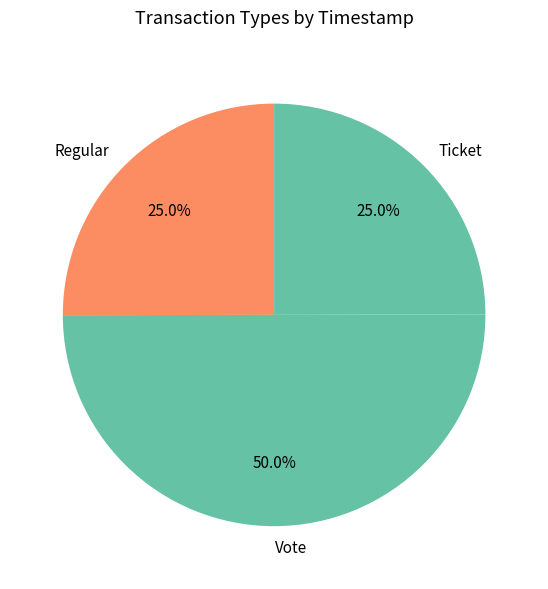

What percentage do Regular and Vote together represent?

75.0%